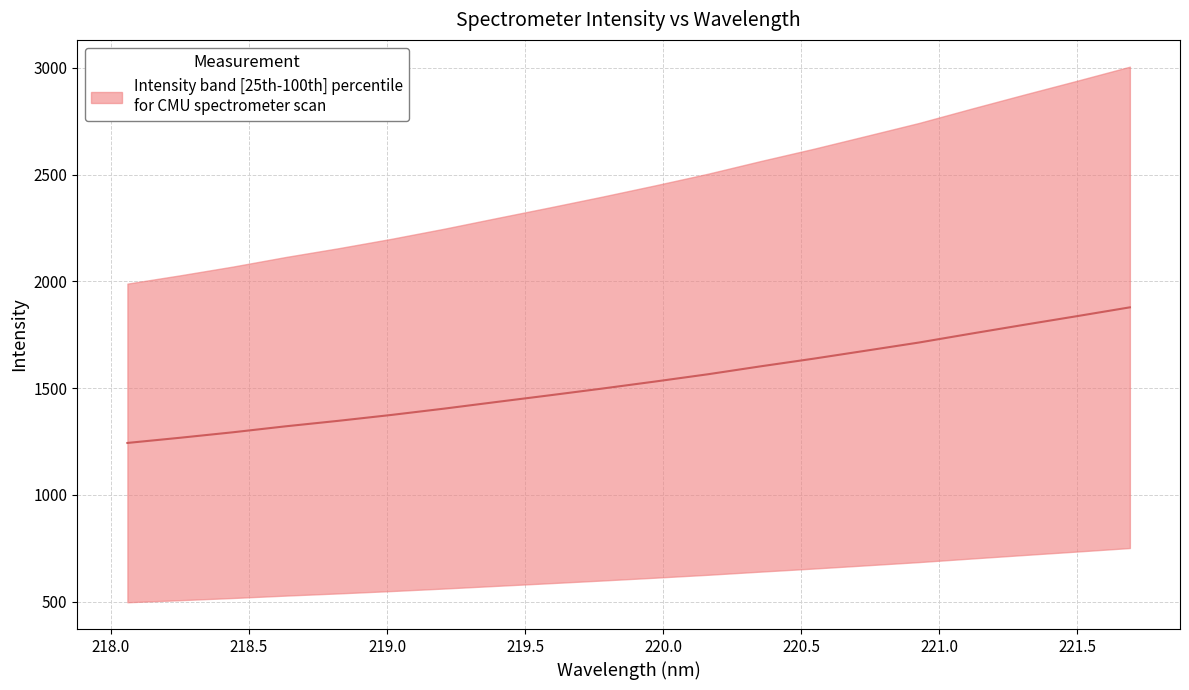

True or false: the data shows 697.5 at 218.6332.

False